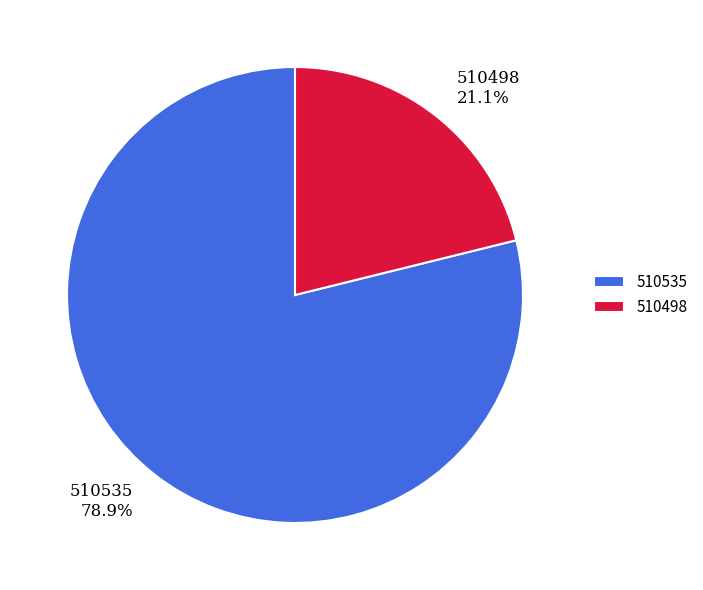

To the nearest percent, what is the combined percentage of 510498 and 510535?

100%